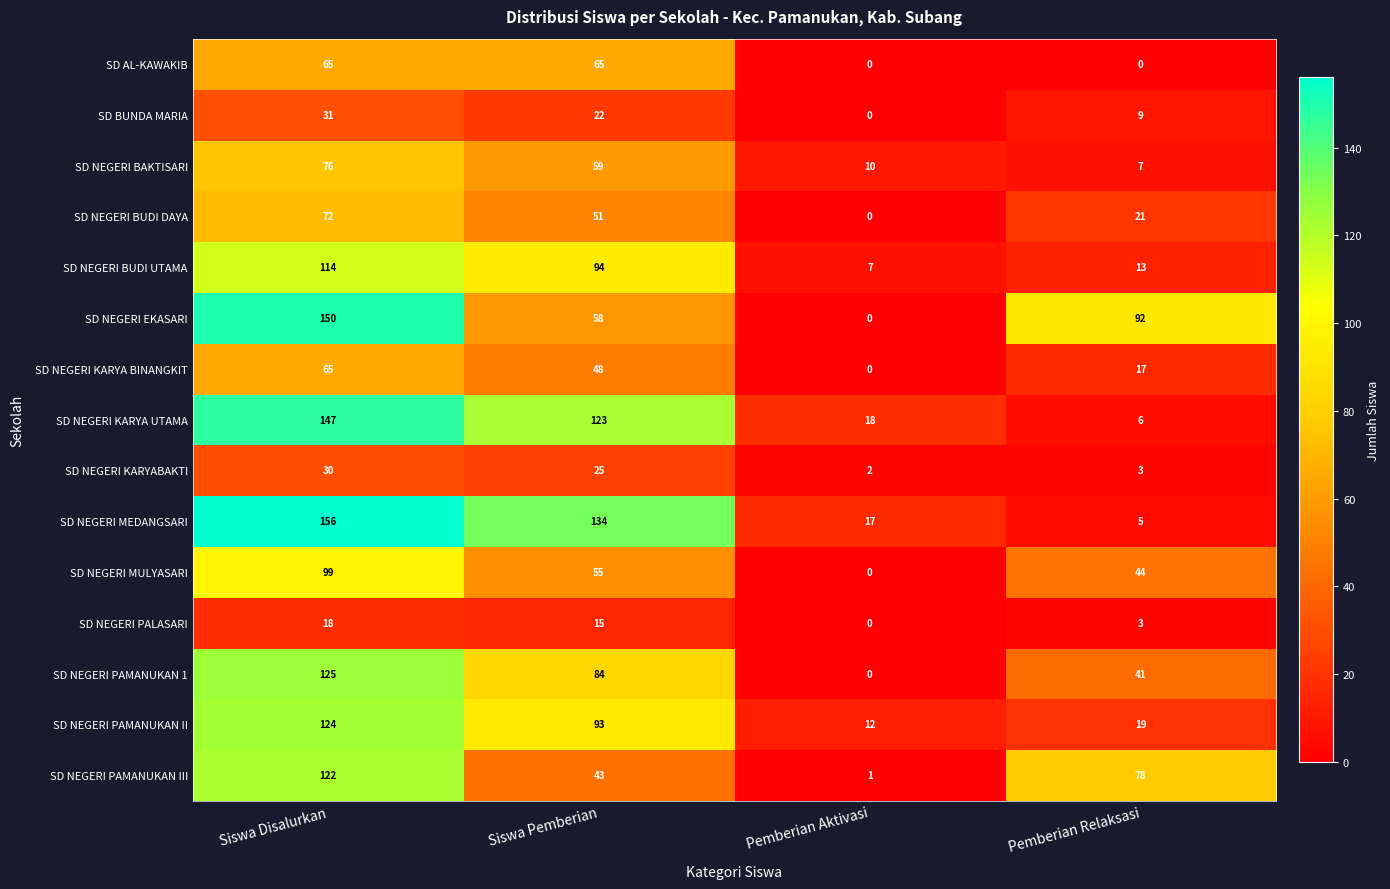

Which series has the widest spread of values?

SD NEGERI MEDANGSARI